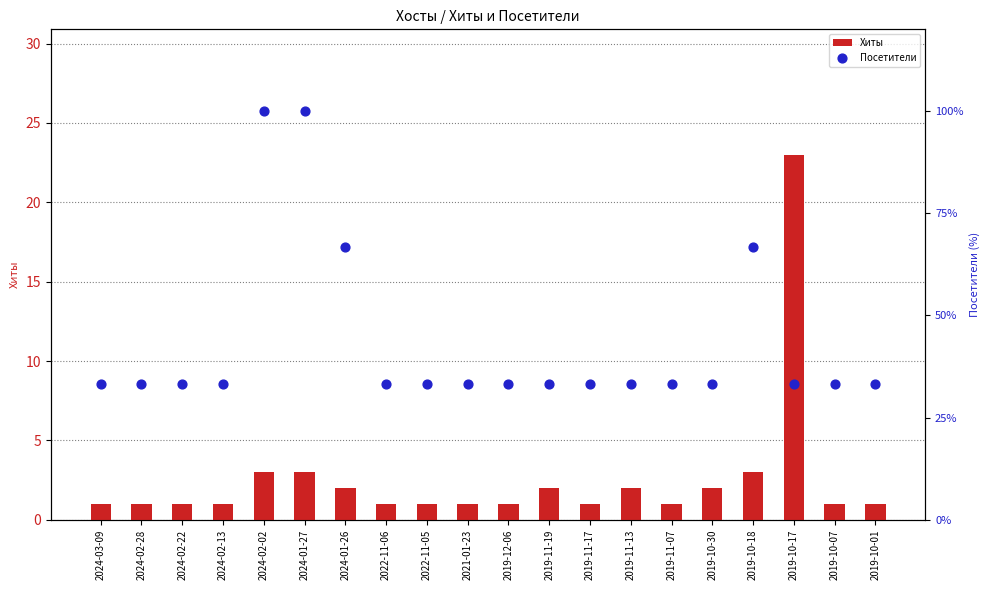

At how many categories does at least one series exceed 88?

2